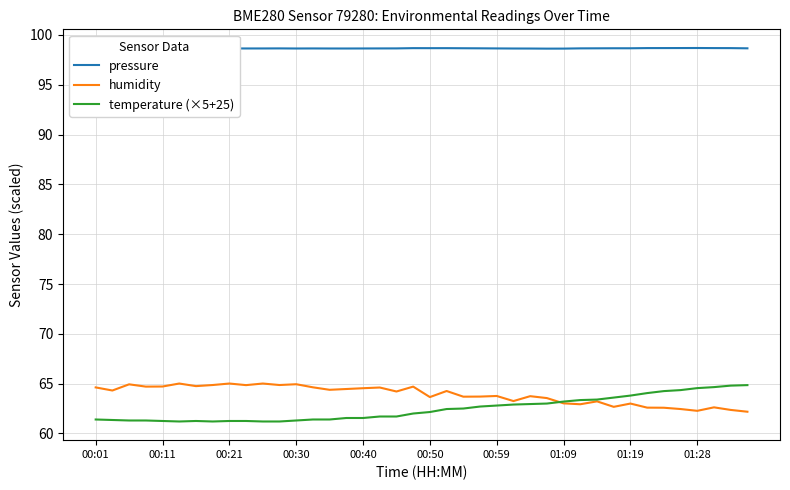

What are all the series names shown in the legend?

pressure, humidity, temperature (×5+25)